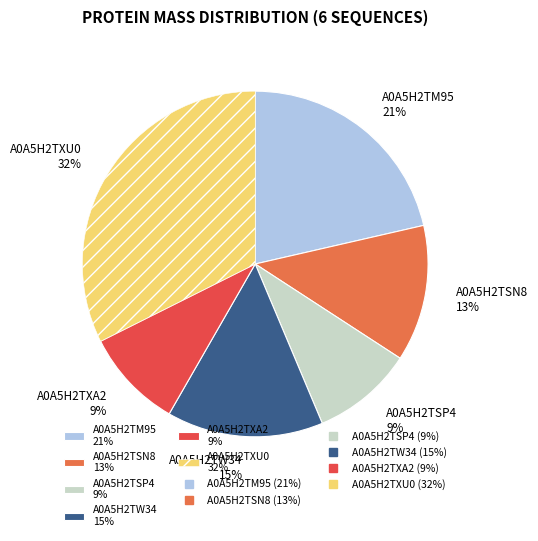

Is it true that A0A5H2TXU0 is 25% of the pie?

False